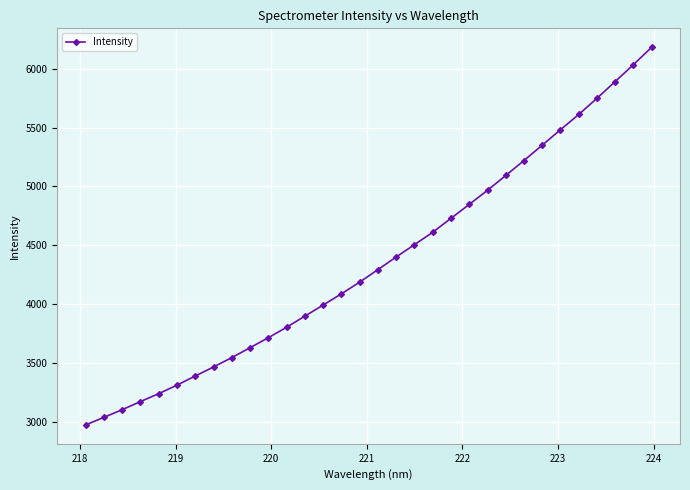

What is the minimum value shown in the chart?

2977.0